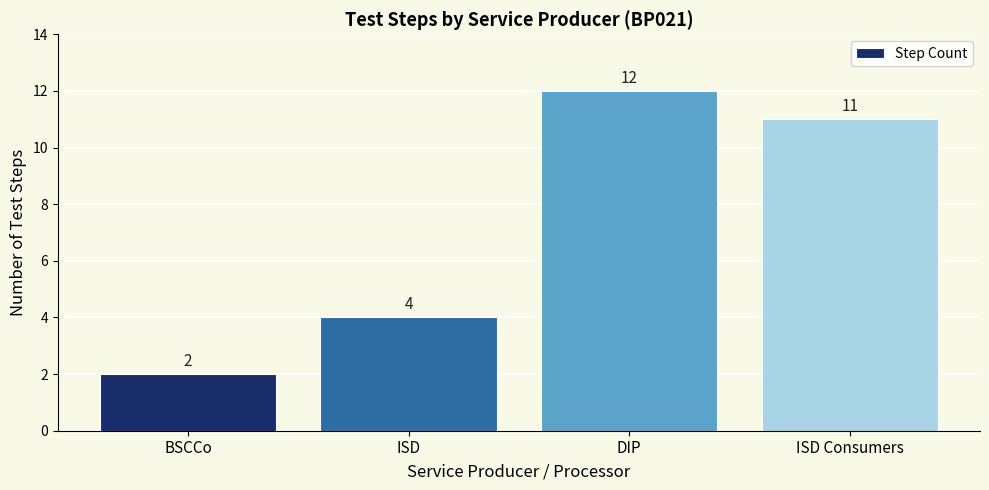

The chart shows a value of 1 at BSCCo. True or false?

False